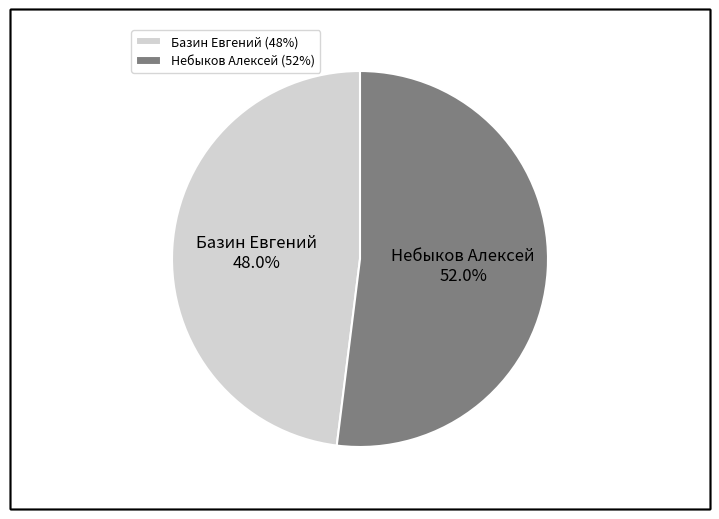

Rank the categories by value from lowest to highest.

Базин Евгений, Небыков Алексей